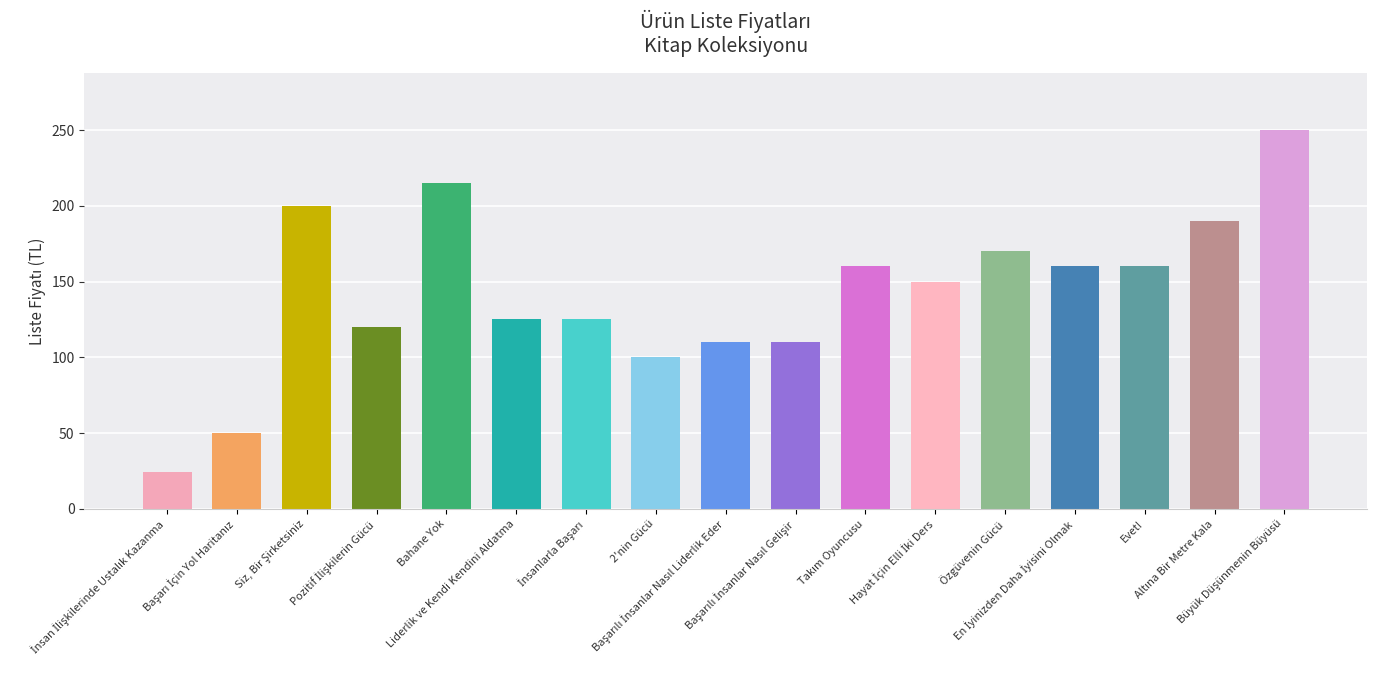

What is the difference between the maximum and minimum values?

226